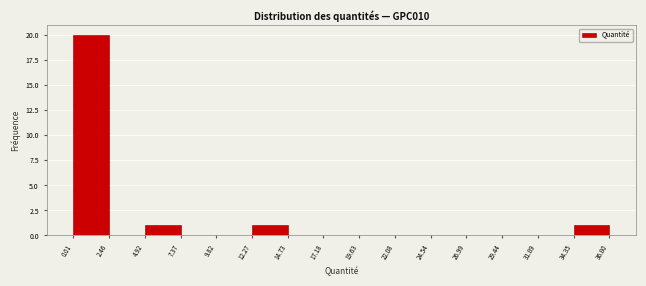

Over which range of the x-axis is the bar tallest?

0.01 to 2.46